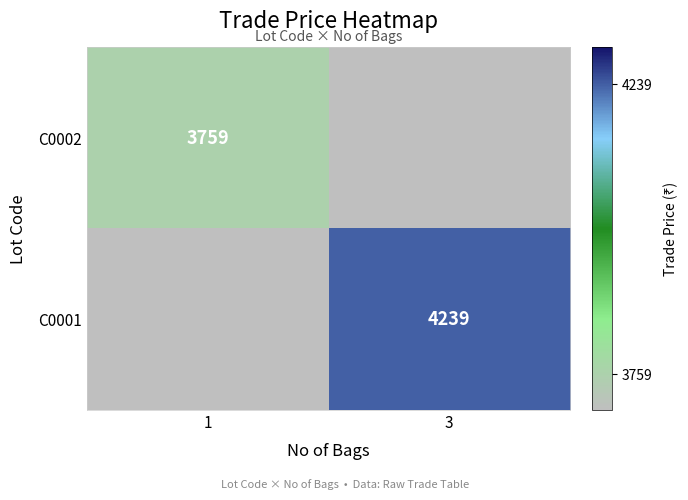

True or false: C0001 has a value of 4239 at 3.

True